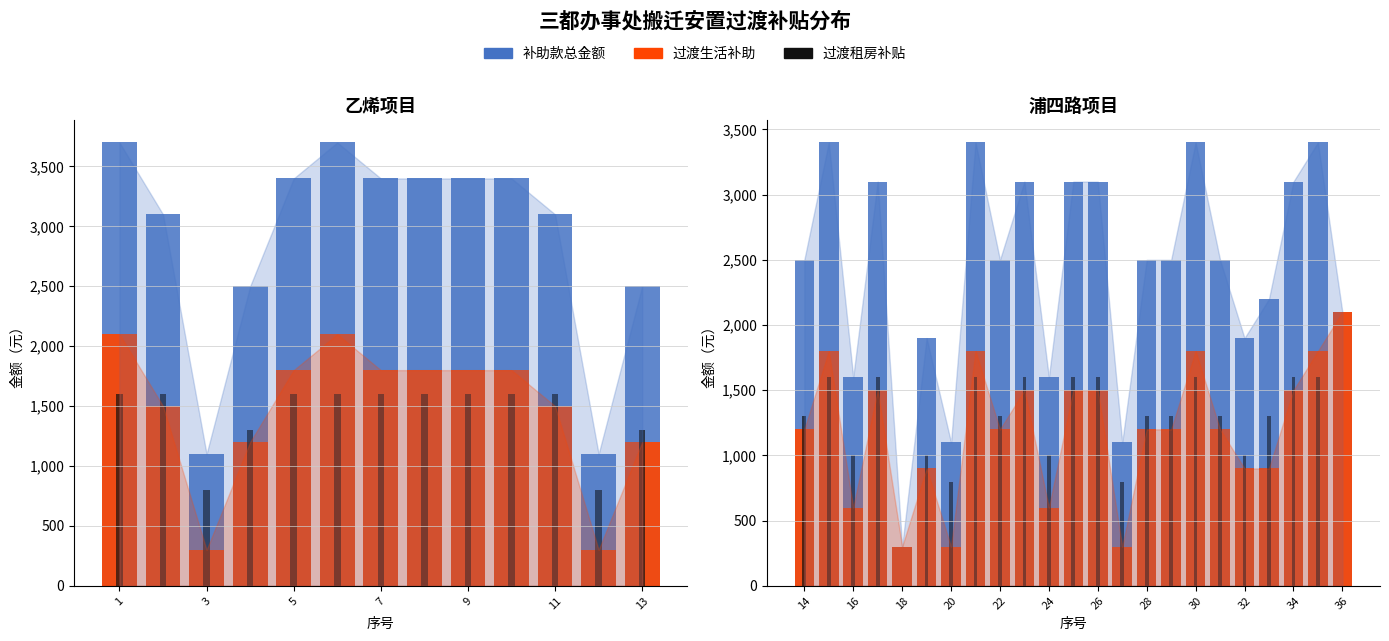

Which series has the largest total across all categories?

补助款总金额